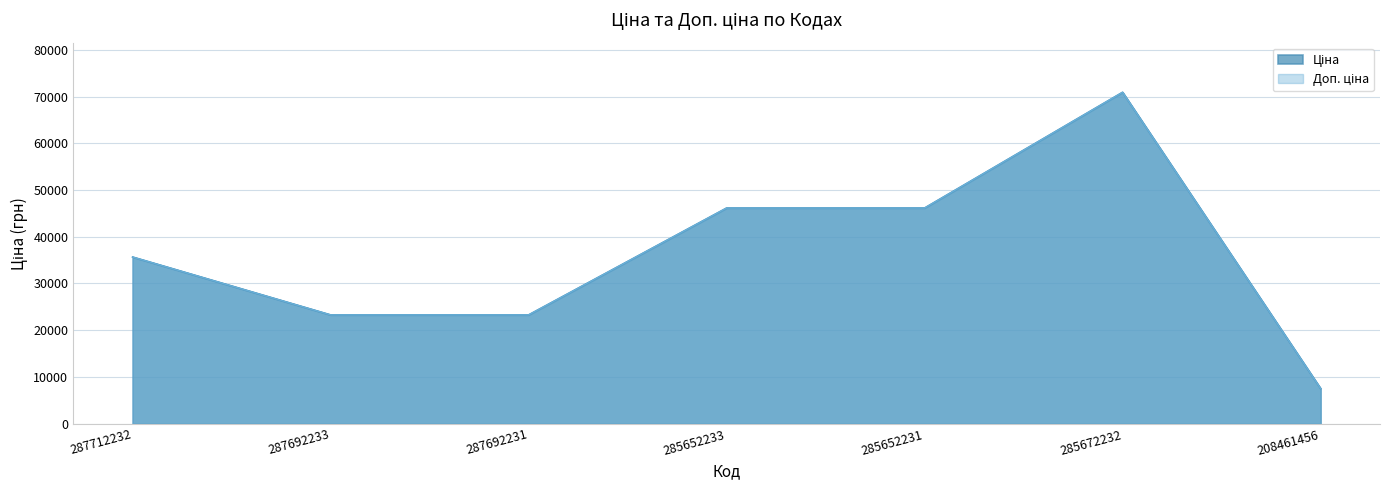

At 285672232, list the series in order from largest to smallest.

Ціна, Доп. ціна